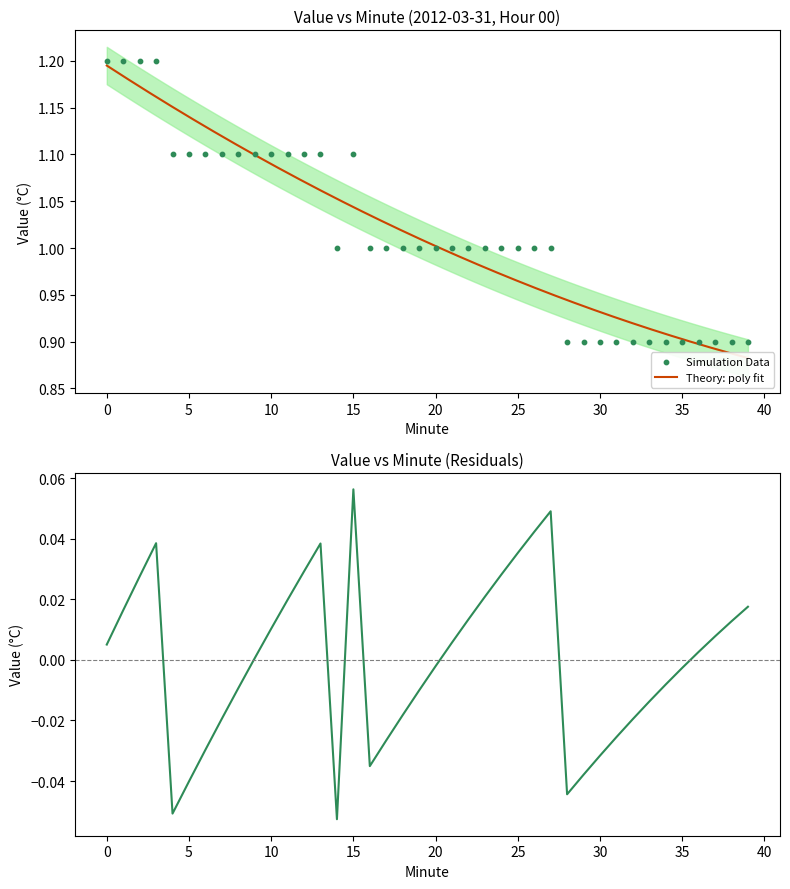

Between 20 and 35, which is larger?

20